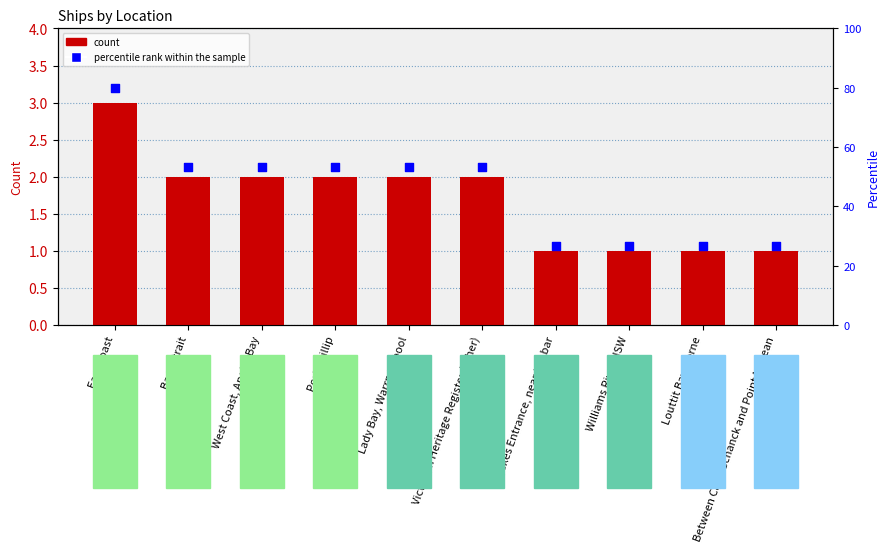

Which series reaches the maximum Y coordinate?

percentile rank within the sample